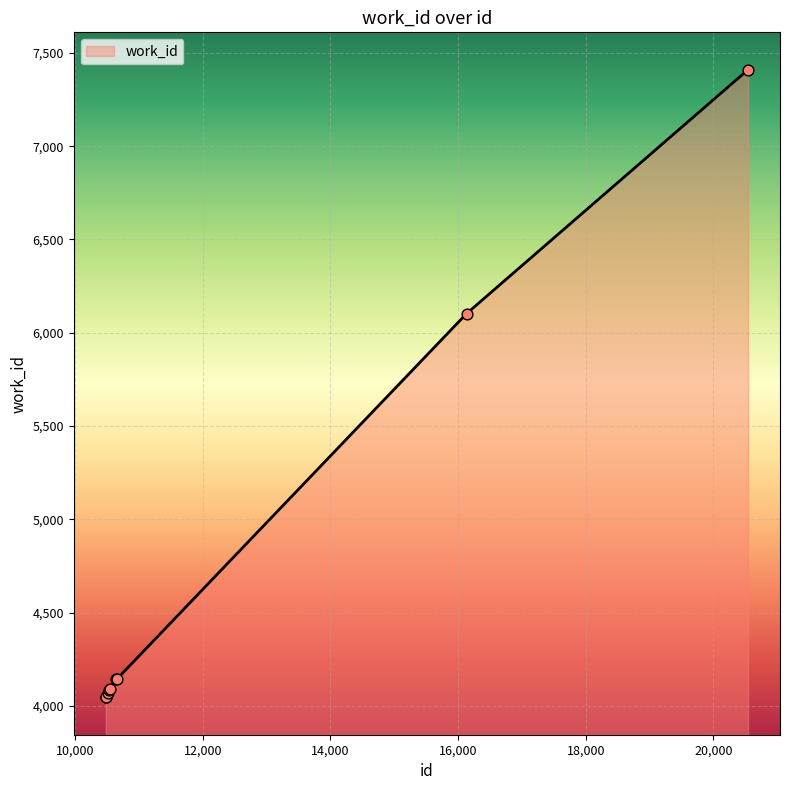

What is the difference between the maximum and minimum values?

3364